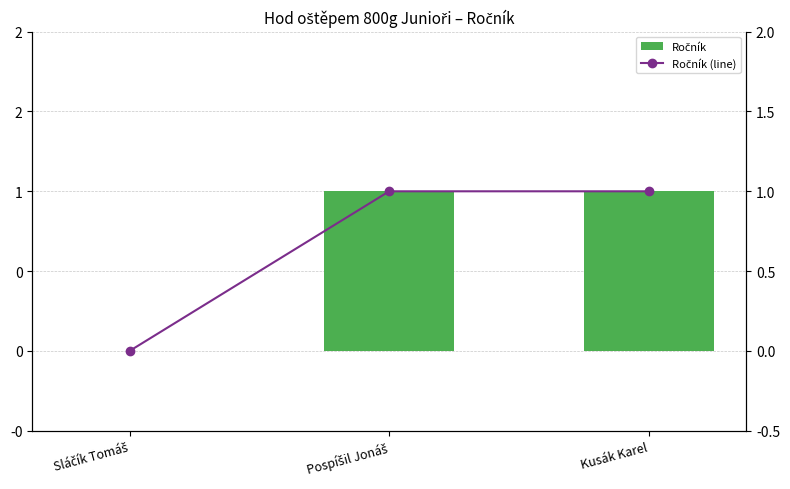

List the labels in order of Ročník value, smallest first.

Sláčík Tomáš, Pospíšil Jonáš, Kusák Karel